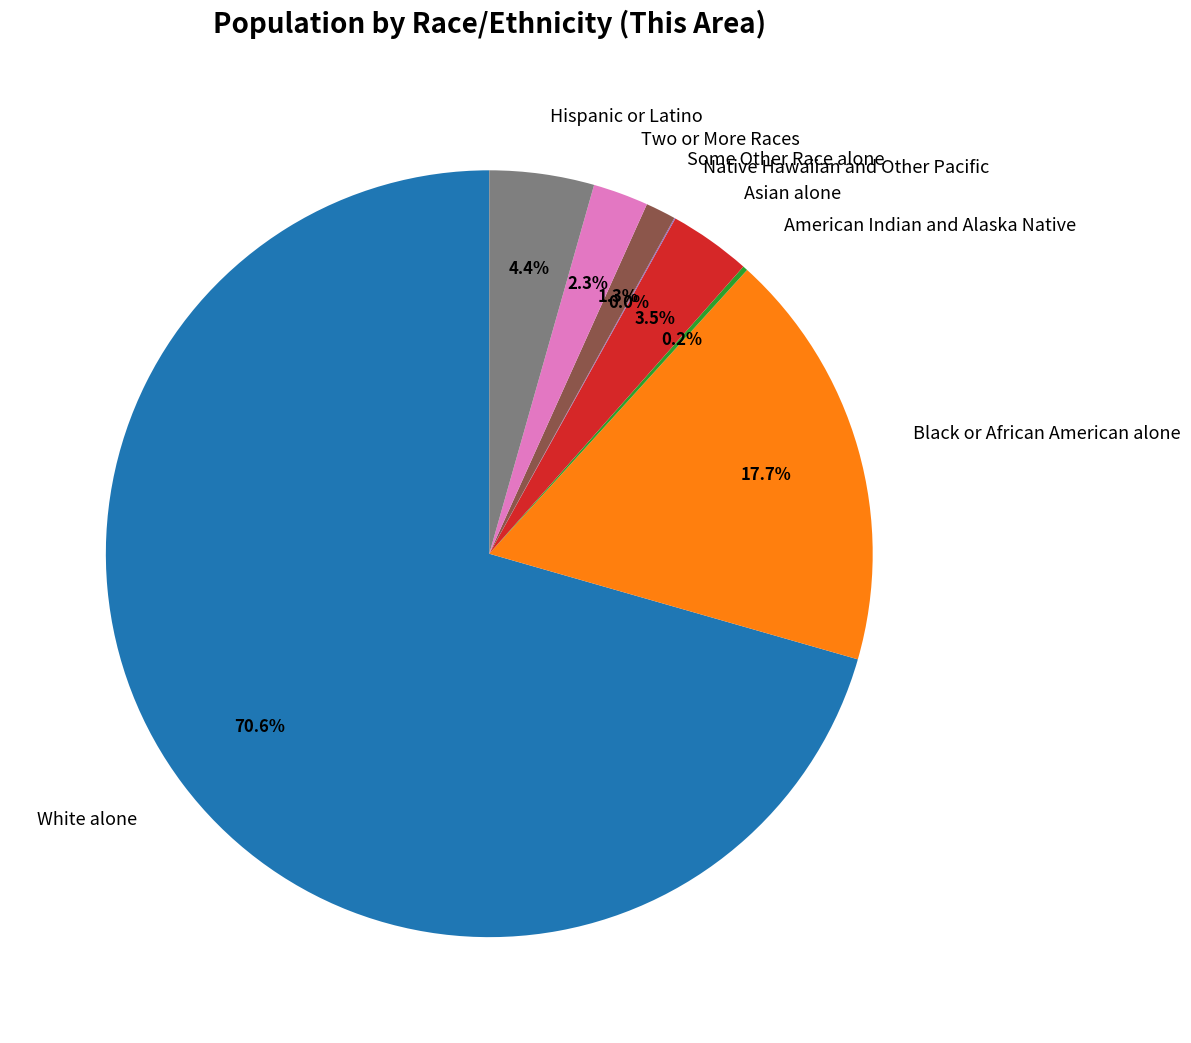

Combined, do White alone and Asian alone account for over 50%?

Yes